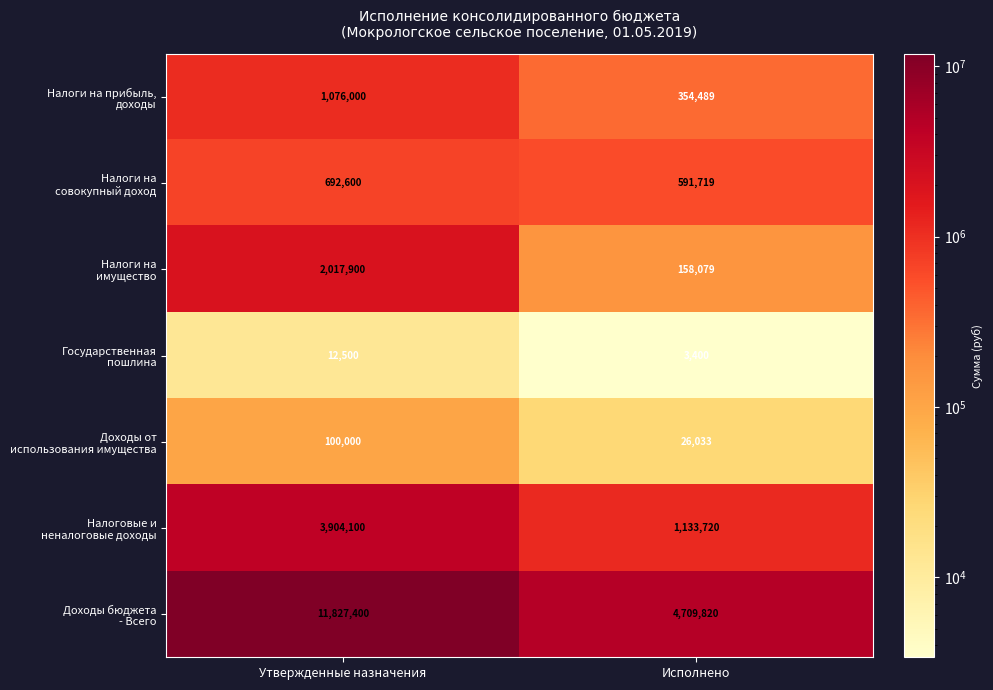

What is the total value across all series at Исполнено?

6977260